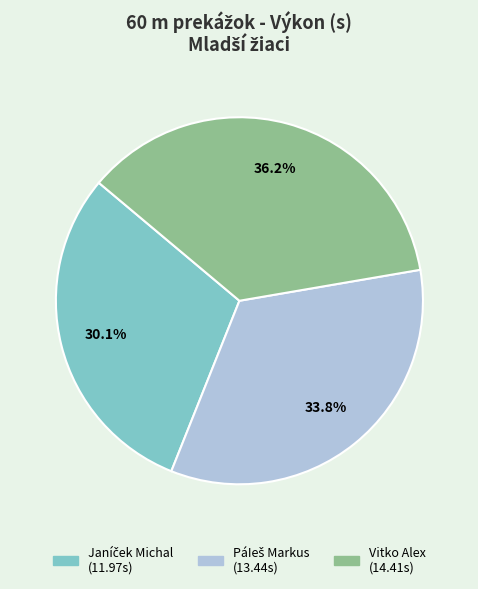

What percentage is NOT represented by Vitko Alex?

63.8%